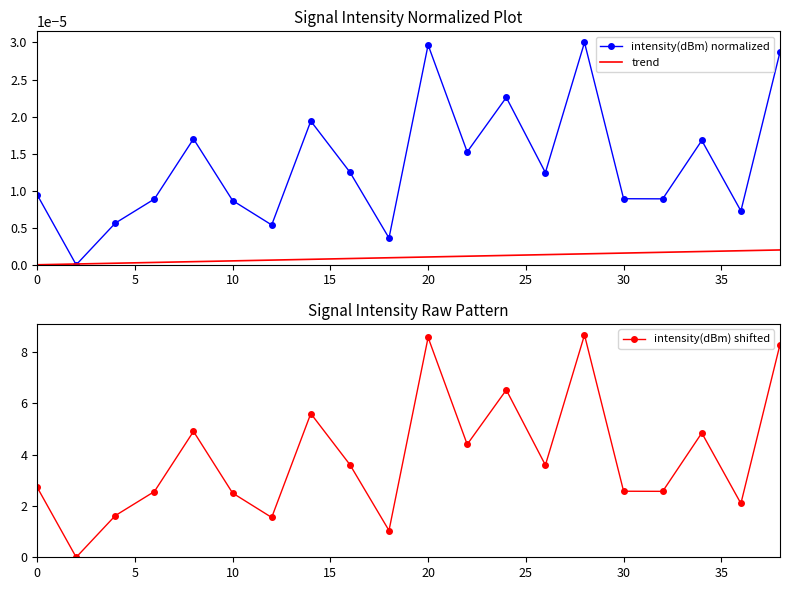

True or false: intensity(dBm) shifted has more than 1 interior local peaks.

True